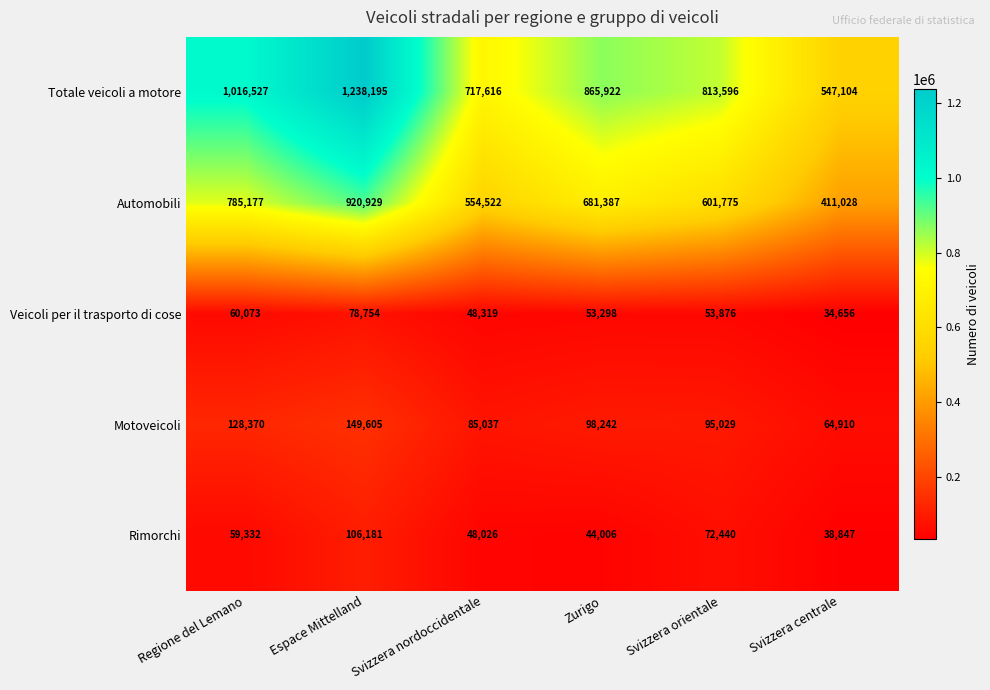

Is it true that Automobili equals 748441 at Svizzera nordoccidentale?

False